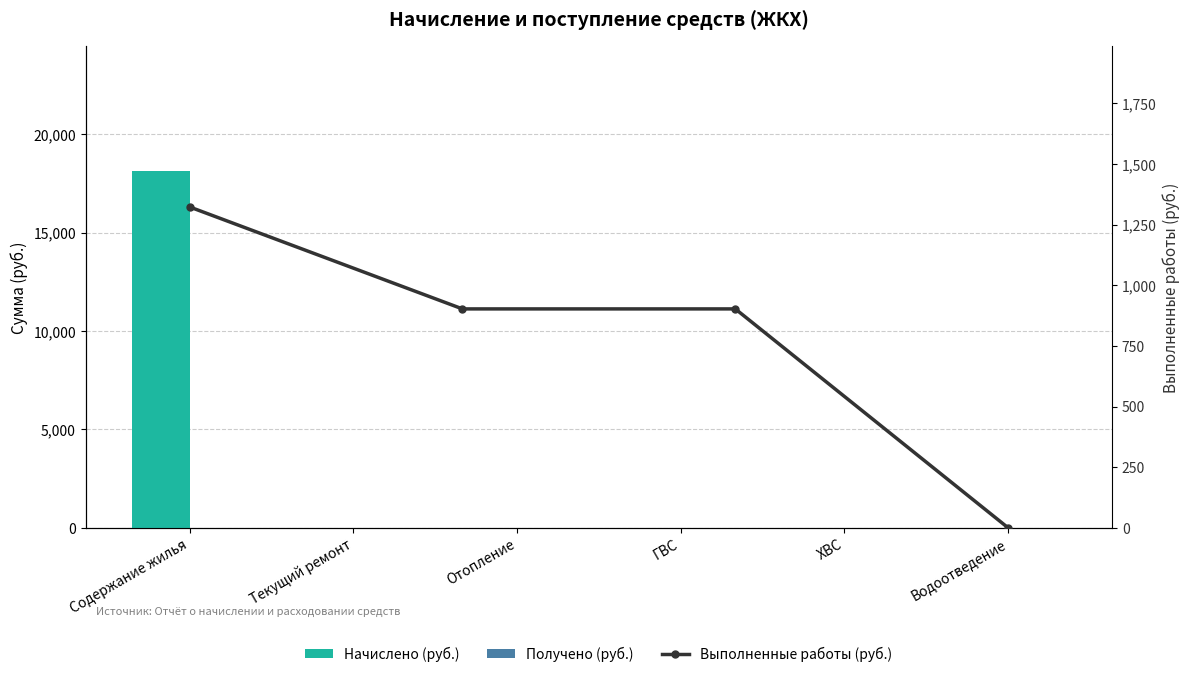

List the labels in order of value, smallest first.

Текущий ремонт, Отопление, ГВС, ХВС, Водоотведение, Содержание жилья